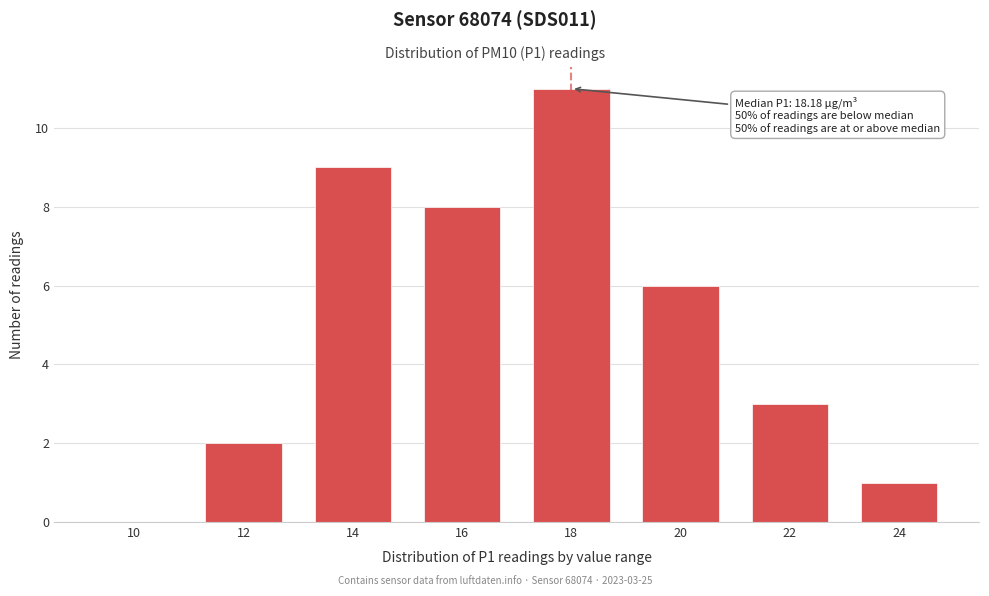

Reading left to right, extract all data points from this chart.

10=0	12=2	14=9	16=8	18=11	20=6	22=3	24=1